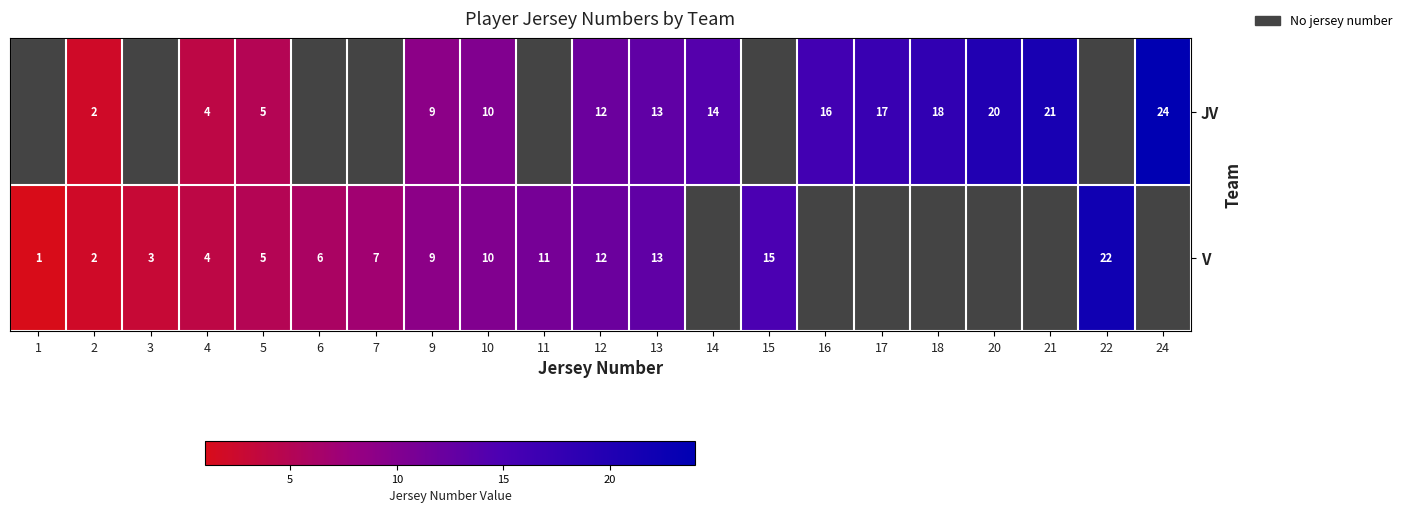

What is the difference between the JV values at 13 and 24?

11